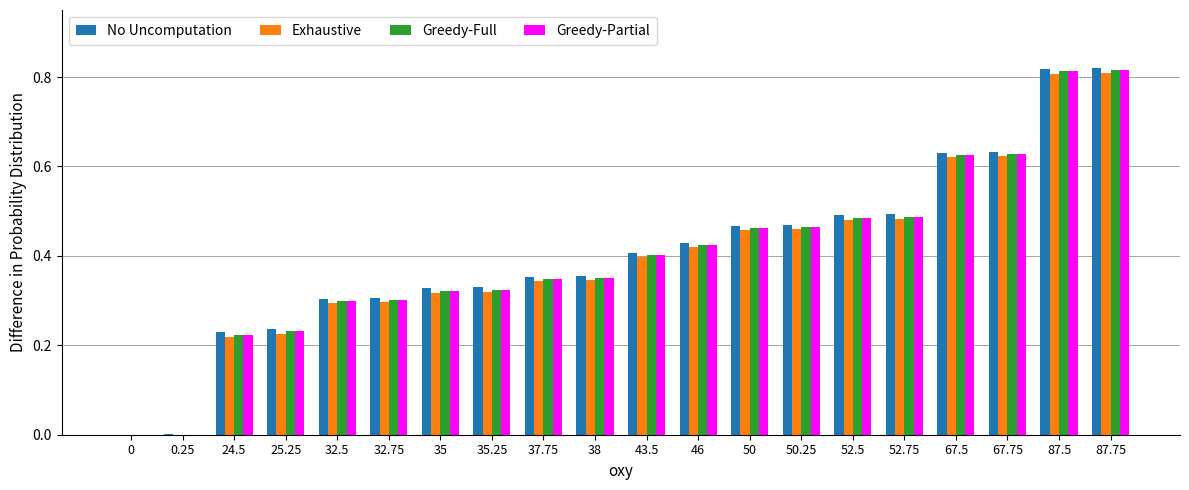

True or false: Exhaustive has a value of 0.1 at 50.

False